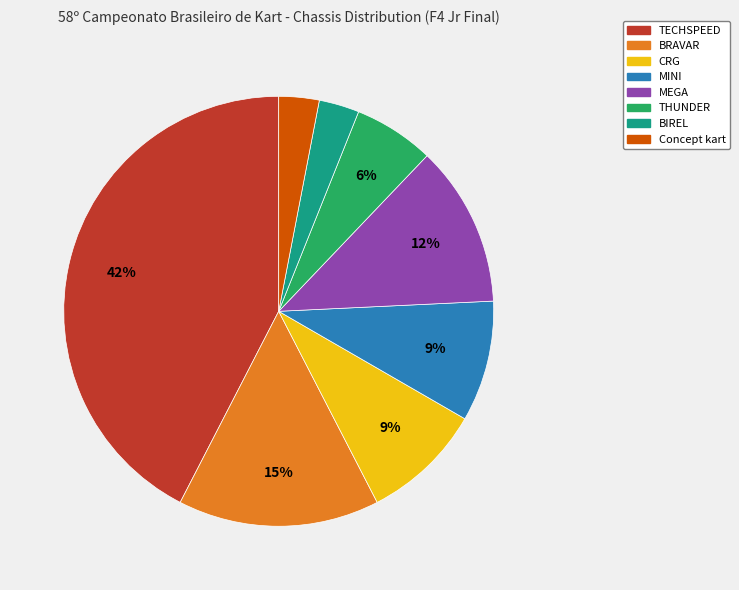

What percentage is the CRG slice, to the nearest percent?

9%